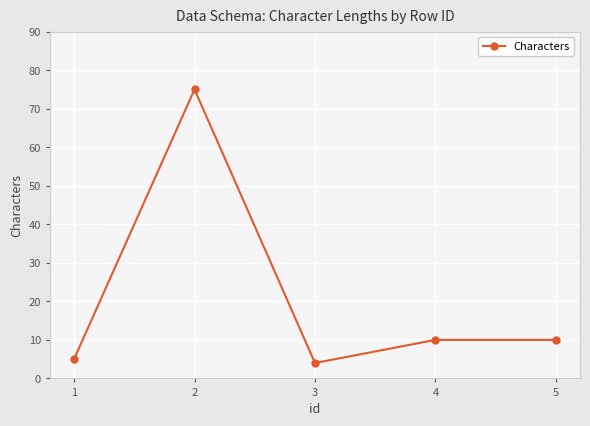

What is the ratio of the value at 1 to the value at 2?

0.1